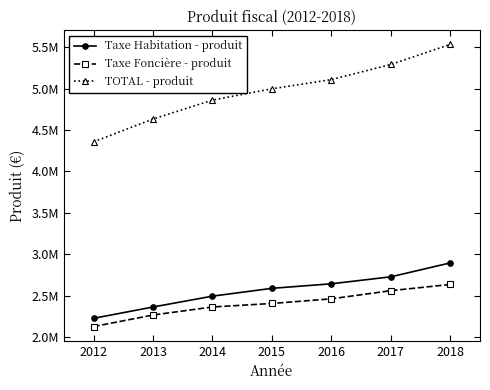

What are all the series names shown in the legend?

Taxe Habitation - produit, Taxe Foncière - produit, TOTAL - produit